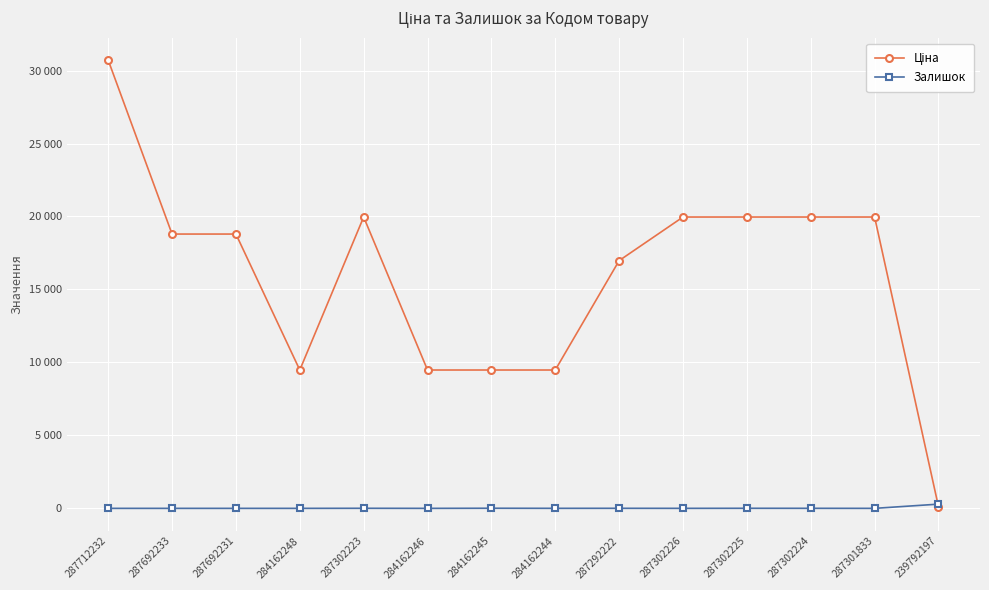

What is the label of the 6th point from the right?

287292222